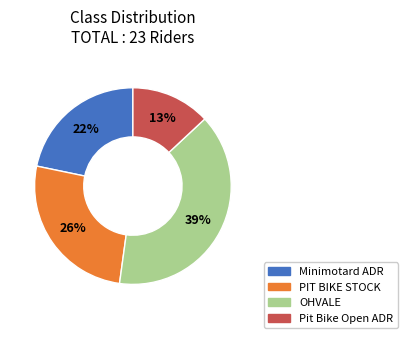

Is there a majority slice in this chart?

No